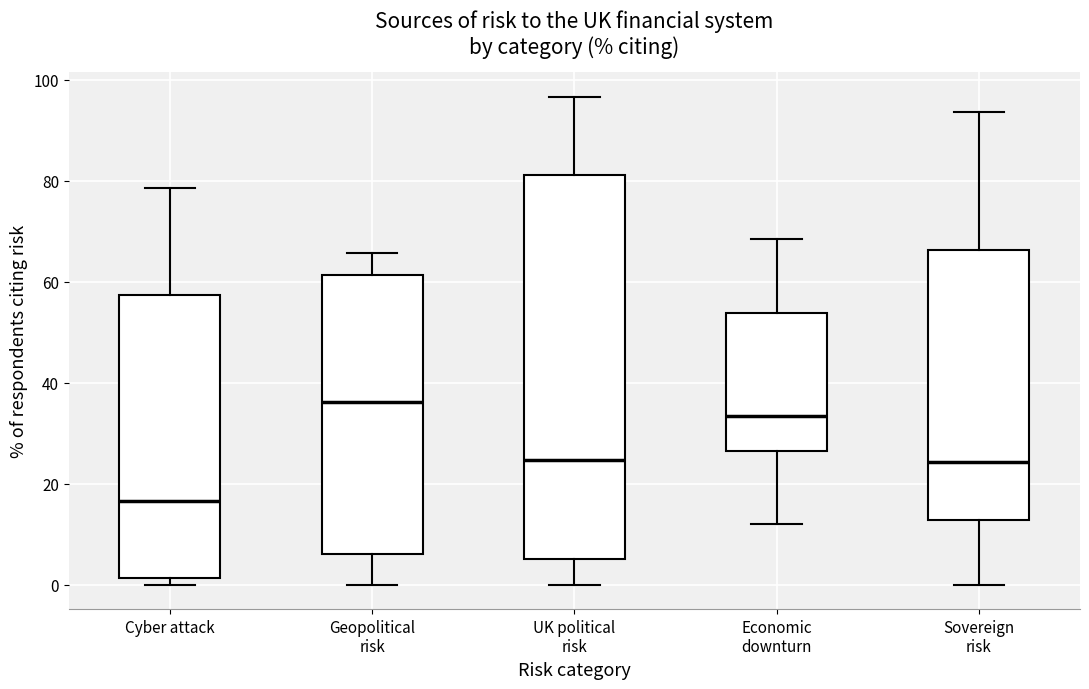

Reading left to right, transcribe this box plot: for each box, give where its median line is, the range the box spans, and where its two whiskers end, as read against the y-axis. The values are not printed on the chart, so give them approximately, as read against the axis.

Cyber attack: median 16, box 2 to 58, whiskers 0 to 78
Geopolitical risk: median 36, box 6 to 62, whiskers 0 to 66
UK political risk: median 24, box 6 to 82, whiskers 0 to 96
Economic downturn: median 34, box 26 to 54, whiskers 12 to 68
Sovereign risk: median 24, box 12 to 66, whiskers 0 to 94